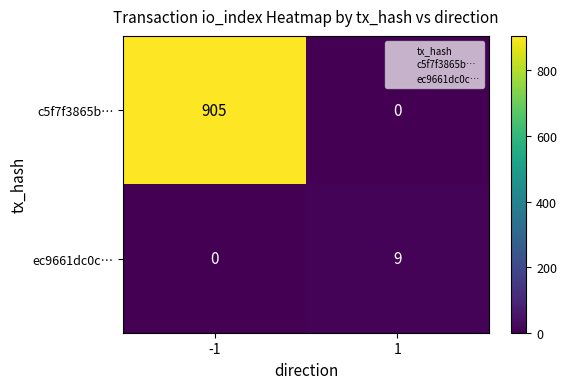

List the series in order of their overall mean, highest first.

c5f7f3865b…, ec9661dc0c…